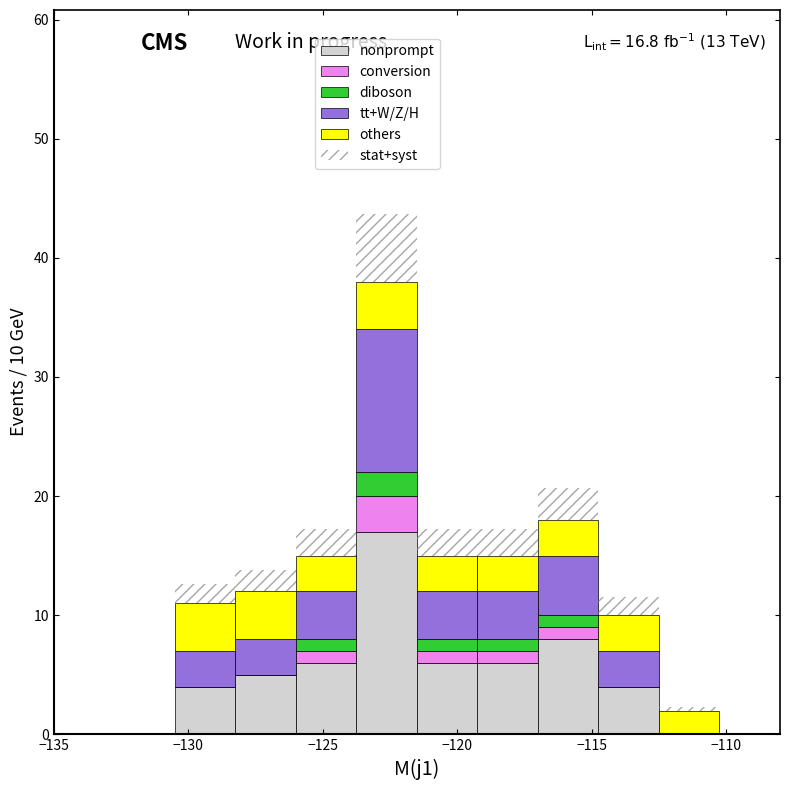

Which range on the x-axis has the tallest stacked bar (by total height)?

-123.75 to -121.50